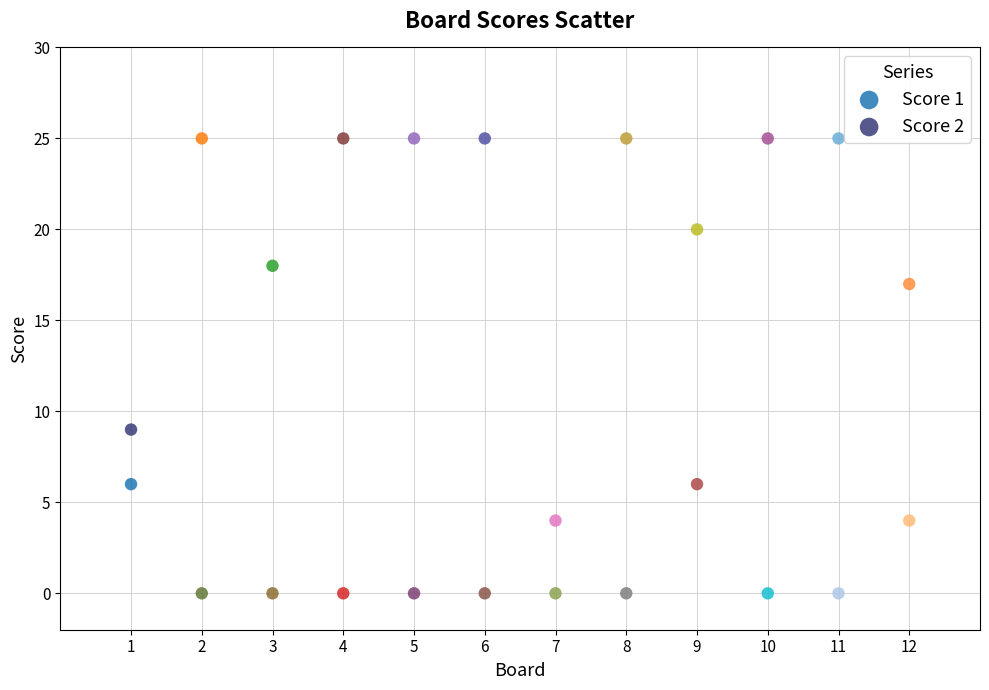

Across all series, what Y value is closest to 12?

9